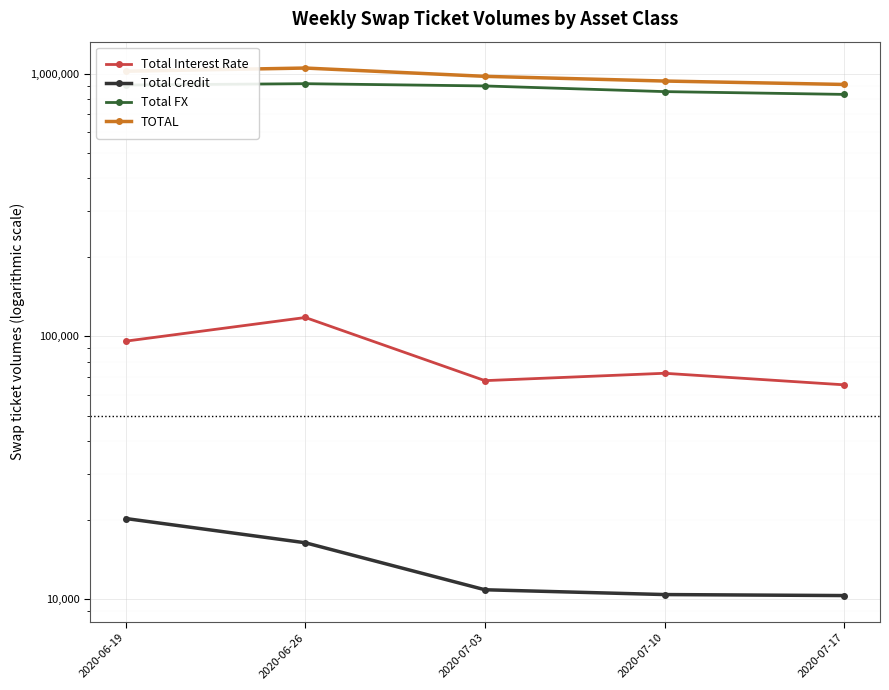

What position from the right is 2020-06-26?

4